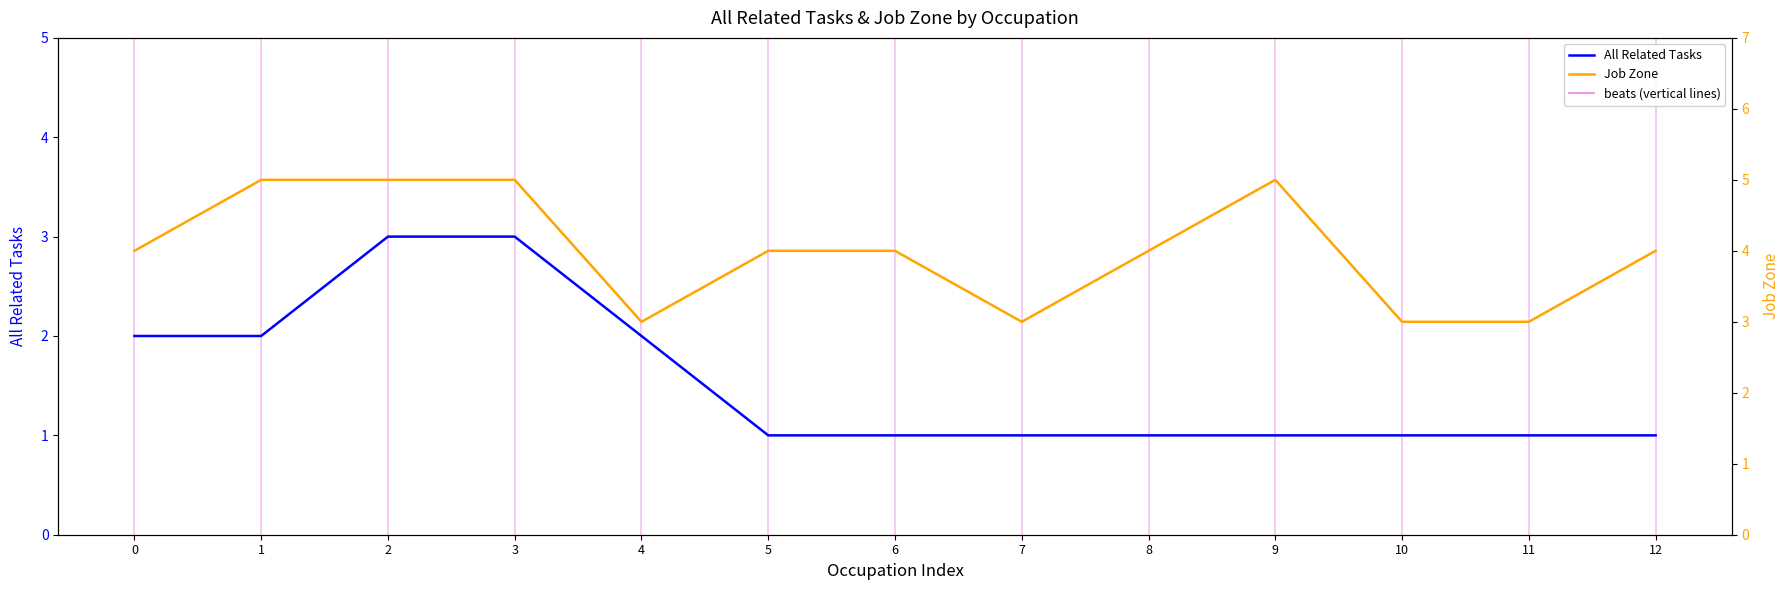

Which has a higher value, 5 or 7?

5